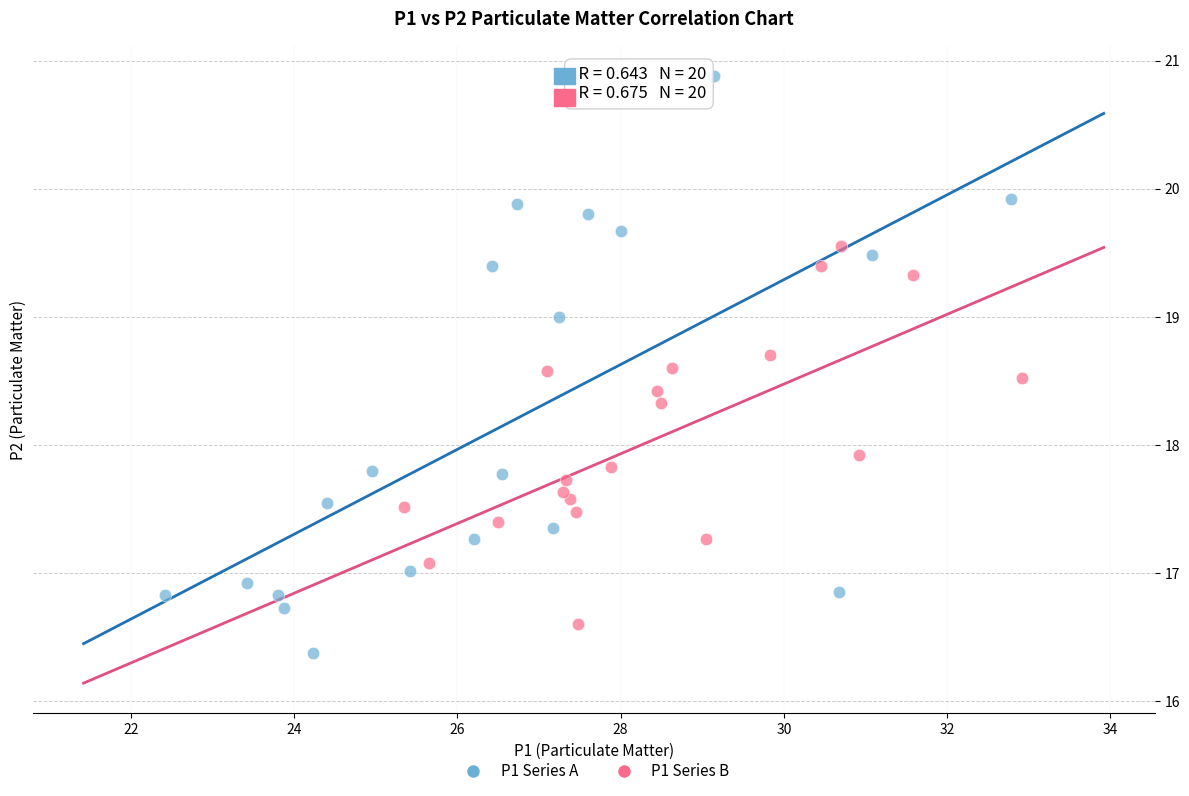

What are all the series names shown in the legend?

P1 Series A, P1 Series B